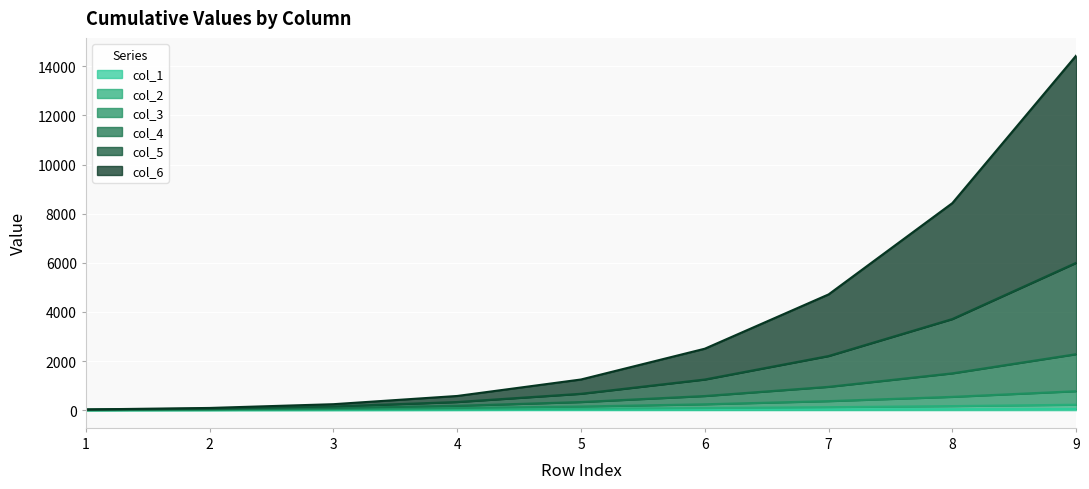

Which category has the highest value across all series?

9